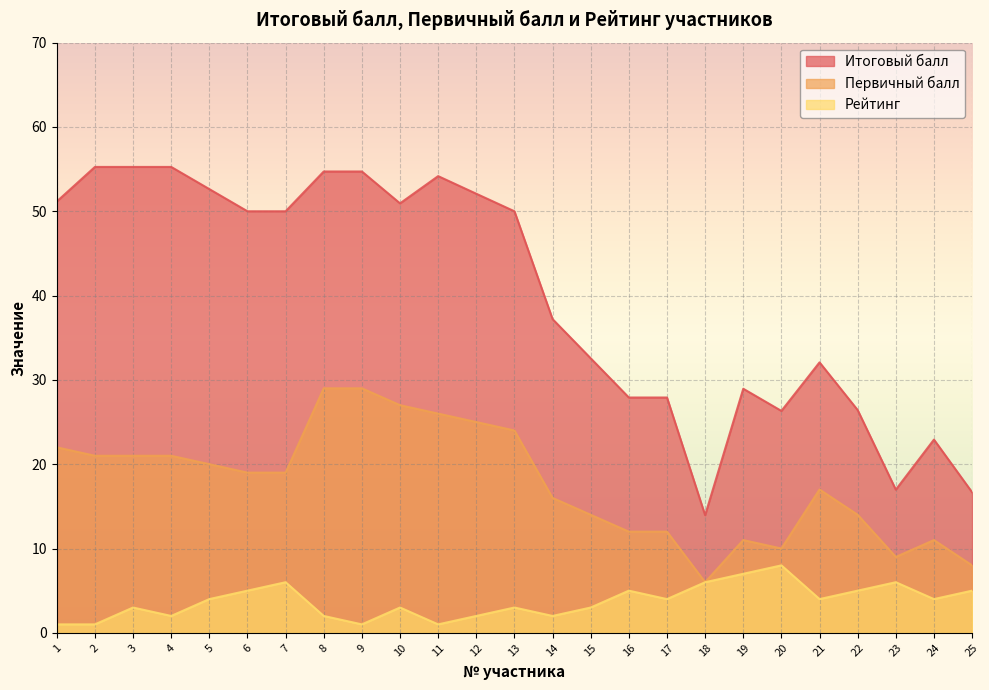

Which series has the largest total across all categories?

Итоговый балл